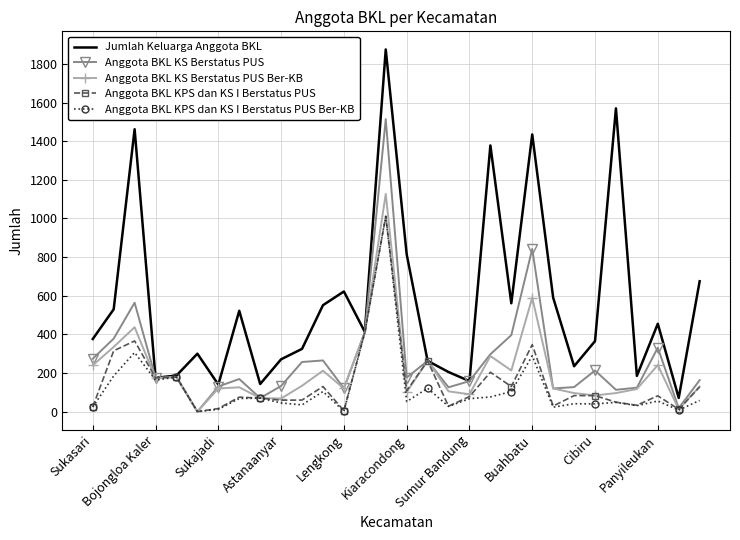

Which series has the largest total across all categories?

Jumlah Keluarga Anggota BKL